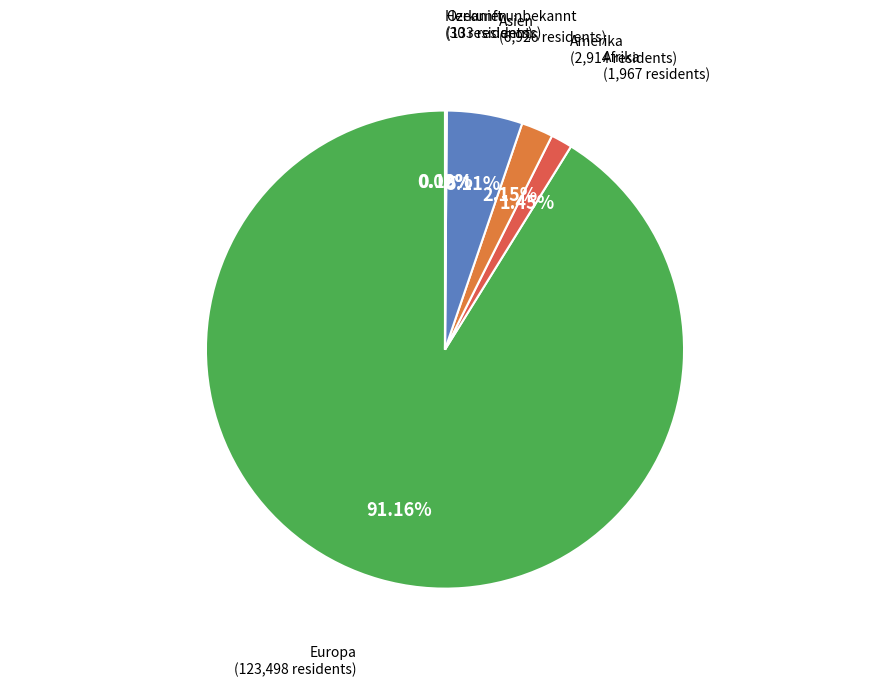

Which slice is the smallest?

Herkunft unbekannt